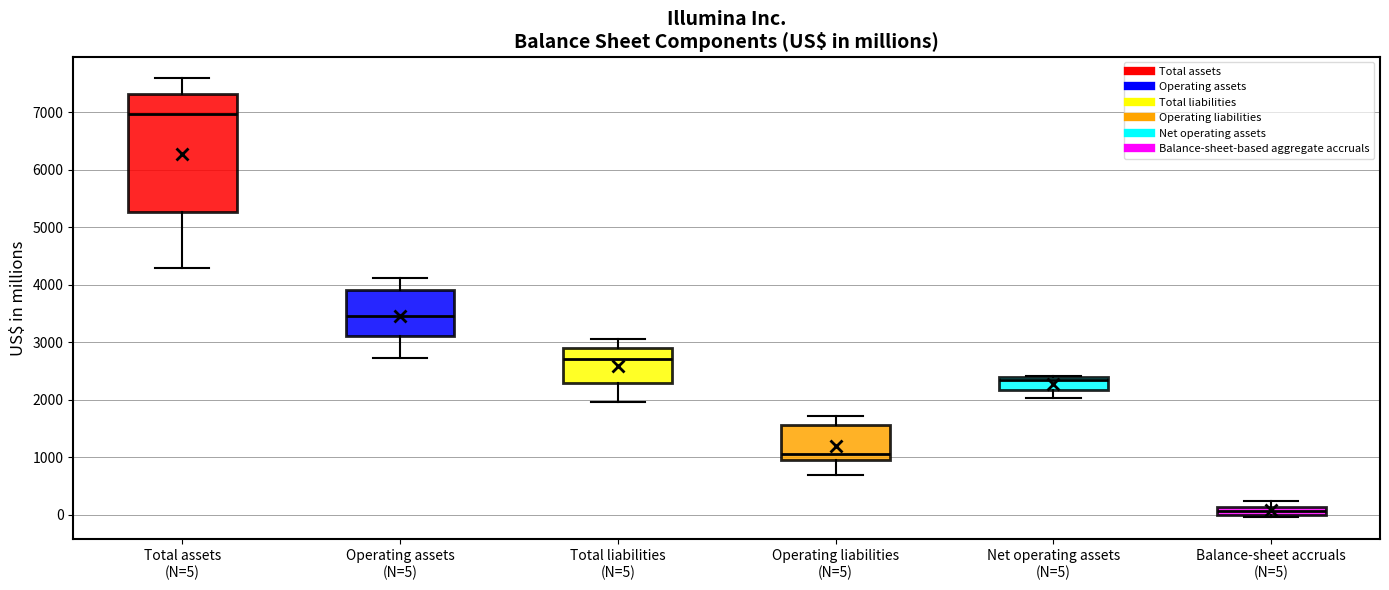

Where does the upper whisker of the box for Operating liabilities (N=5) end on the y-axis? The values are not printed on the chart, so give them approximately, as read against the axis.

1700